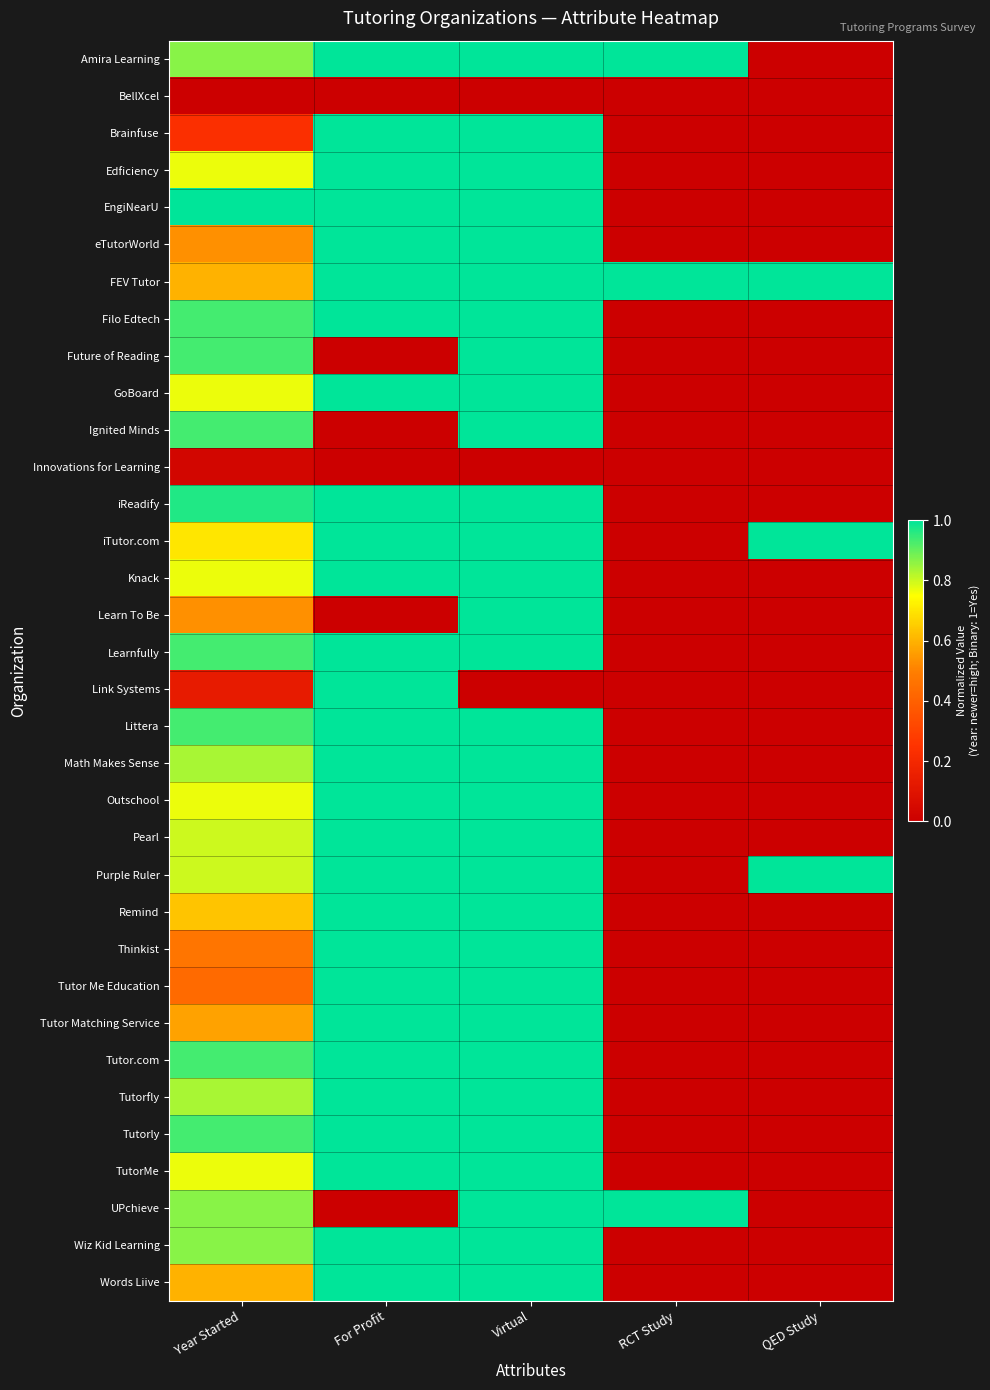

Reading left to right, transcribe all the data shown in this chart.

Amira Learning: Year Started=0.9	For Profit=1.0	Virtual=1.0	RCT Study=1.0	QED Study=0.0
BellXcel: Year Started=0.0	For Profit=0.0	Virtual=0.0	RCT Study=0.0	QED Study=0.0
Brainfuse: Year Started=0.2	For Profit=1.0	Virtual=1.0	RCT Study=0.0	QED Study=0.0
Edficiency: Year Started=0.8	For Profit=1.0	Virtual=1.0	RCT Study=0.0	QED Study=0.0
EngiNearU: Year Started=1.0	For Profit=1.0	Virtual=1.0	RCT Study=0.0	QED Study=0.0
eTutorWorld: Year Started=0.5	For Profit=1.0	Virtual=1.0	RCT Study=0.0	QED Study=0.0
FEV Tutor: Year Started=0.6	For Profit=1.0	Virtual=1.0	RCT Study=1.0	QED Study=1.0
Filo Edtech: Year Started=0.9	For Profit=1.0	Virtual=1.0	RCT Study=0.0	QED Study=0.0
Future of Reading: Year Started=0.9	For Profit=0.0	Virtual=1.0	RCT Study=0.0	QED Study=0.0
GoBoard: Year Started=0.8	For Profit=1.0	Virtual=1.0	RCT Study=0.0	QED Study=0.0
Ignited Minds: Year Started=0.9	For Profit=0.0	Virtual=1.0	RCT Study=0.0	QED Study=0.0
Innovations for Learning: Year Started=0.0	For Profit=0.0	Virtual=0.0	RCT Study=0.0	QED Study=0.0
iReadify: Year Started=1.0	For Profit=1.0	Virtual=1.0	RCT Study=0.0	QED Study=0.0
iTutor.com: Year Started=0.7	For Profit=1.0	Virtual=1.0	RCT Study=0.0	QED Study=1.0
Knack: Year Started=0.8	For Profit=1.0	Virtual=1.0	RCT Study=0.0	QED Study=0.0
Learn To Be: Year Started=0.5	For Profit=0.0	Virtual=1.0	RCT Study=0.0	QED Study=0.0
Learnfully: Year Started=0.9	For Profit=1.0	Virtual=1.0	RCT Study=0.0	QED Study=0.0
Link Systems: Year Started=0.1	For Profit=1.0	Virtual=0.0	RCT Study=0.0	QED Study=0.0
Littera: Year Started=0.9	For Profit=1.0	Virtual=1.0	RCT Study=0.0	QED Study=0.0
Math Makes Sense: Year Started=0.8	For Profit=1.0	Virtual=1.0	RCT Study=0.0	QED Study=0.0
Outschool: Year Started=0.8	For Profit=1.0	Virtual=1.0	RCT Study=0.0	QED Study=0.0
Pearl: Year Started=0.8	For Profit=1.0	Virtual=1.0	RCT Study=0.0	QED Study=0.0
Purple Ruler: Year Started=0.8	For Profit=1.0	Virtual=1.0	RCT Study=0.0	QED Study=1.0
Remind: Year Started=0.6	For Profit=1.0	Virtual=1.0	RCT Study=0.0	QED Study=0.0
Thinkist: Year Started=0.5	For Profit=1.0	Virtual=1.0	RCT Study=0.0	QED Study=0.0
Tutor Me Education: Year Started=0.4	For Profit=1.0	Virtual=1.0	RCT Study=0.0	QED Study=0.0
Tutor Matching Service: Year Started=0.6	For Profit=1.0	Virtual=1.0	RCT Study=0.0	QED Study=0.0
Tutor.com: Year Started=0.9	For Profit=1.0	Virtual=1.0	RCT Study=0.0	QED Study=0.0
Tutorfly: Year Started=0.8	For Profit=1.0	Virtual=1.0	RCT Study=0.0	QED Study=0.0
Tutorly: Year Started=0.9	For Profit=1.0	Virtual=1.0	RCT Study=0.0	QED Study=0.0
TutorMe: Year Started=0.8	For Profit=1.0	Virtual=1.0	RCT Study=0.0	QED Study=0.0
UPchieve: Year Started=0.9	For Profit=0.0	Virtual=1.0	RCT Study=1.0	QED Study=0.0
Wiz Kid Learning: Year Started=0.9	For Profit=1.0	Virtual=1.0	RCT Study=0.0	QED Study=0.0
Words Liive: Year Started=0.6	For Profit=1.0	Virtual=1.0	RCT Study=0.0	QED Study=0.0